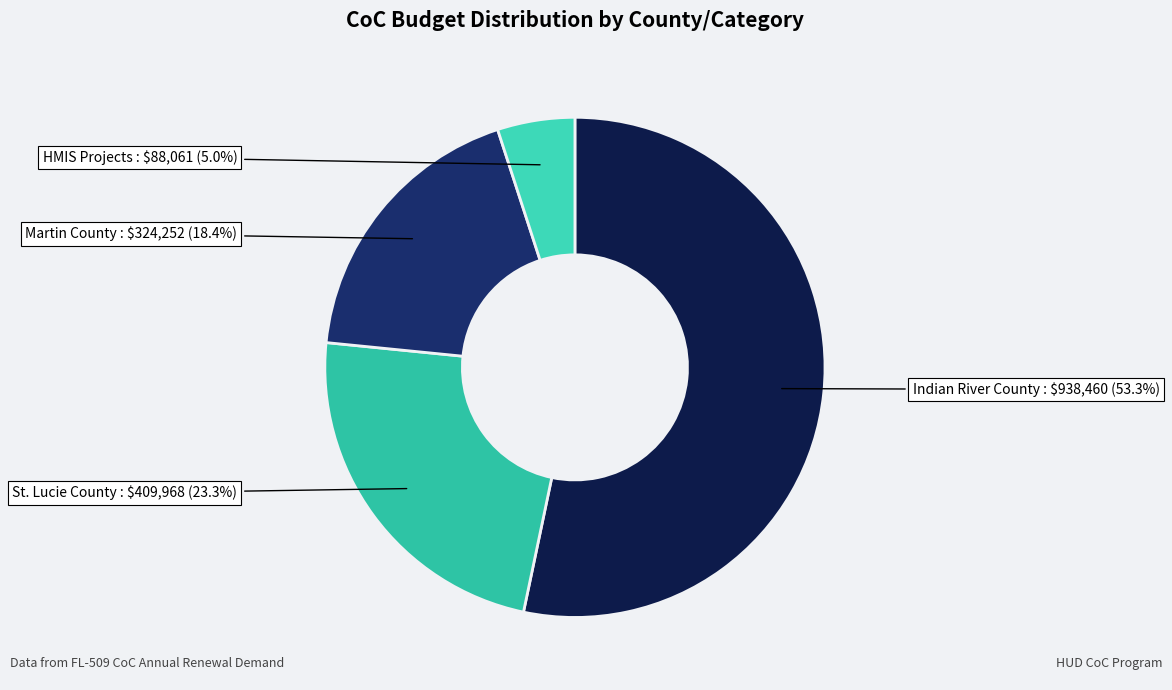

Which slice is the largest?

Indian River County